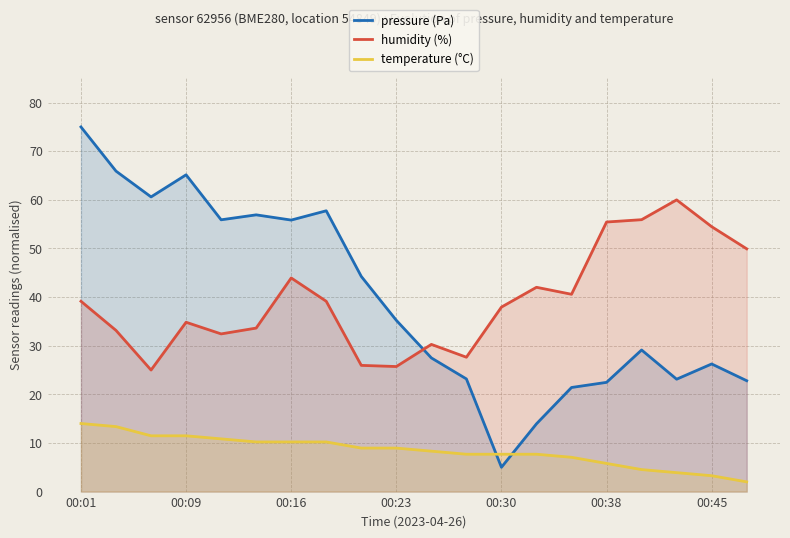

At which category is the sum across all series the highest?

00:01